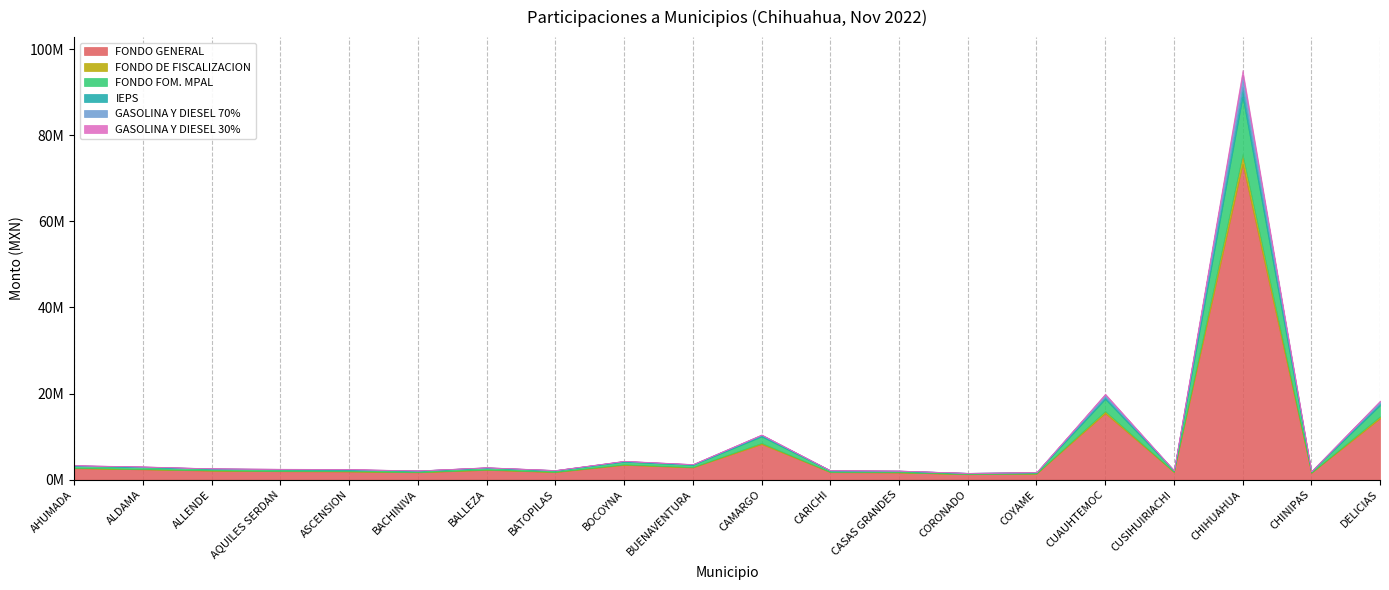

What is the label of the 16th point from the right?

ASCENSION